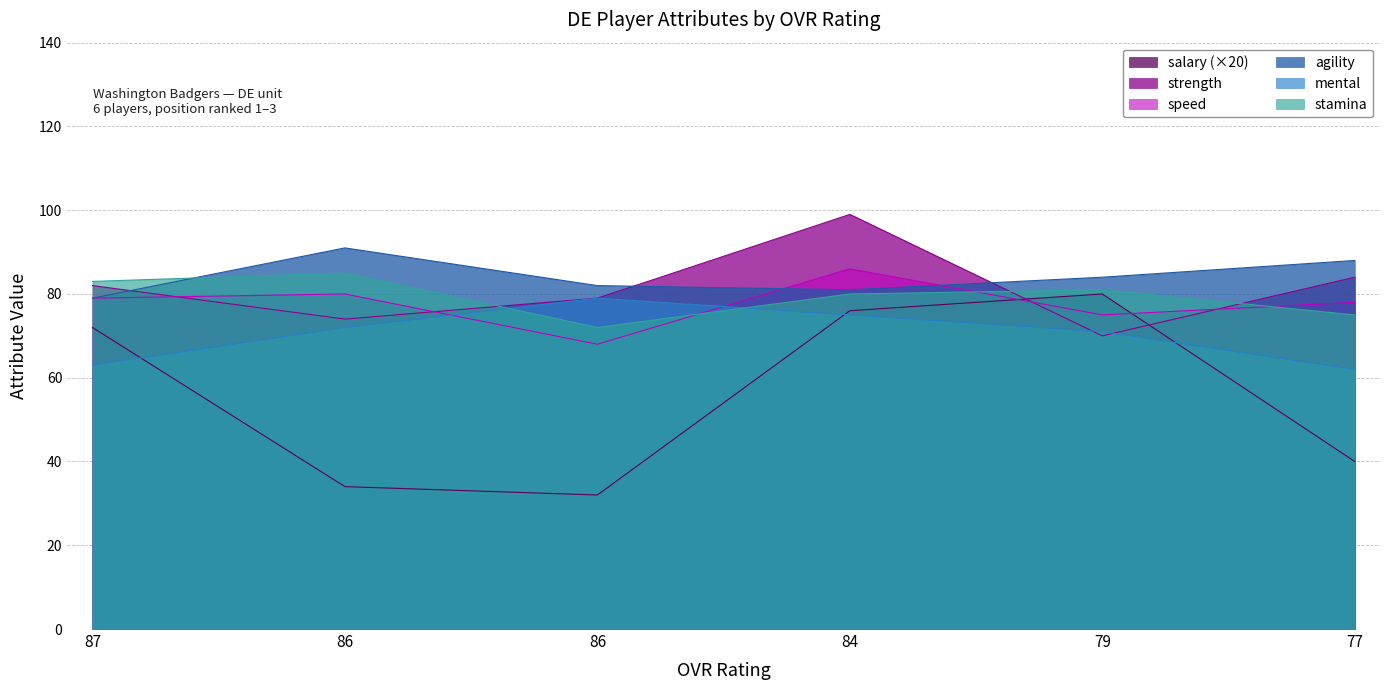

Which series has the largest range (max minus min)?

salary